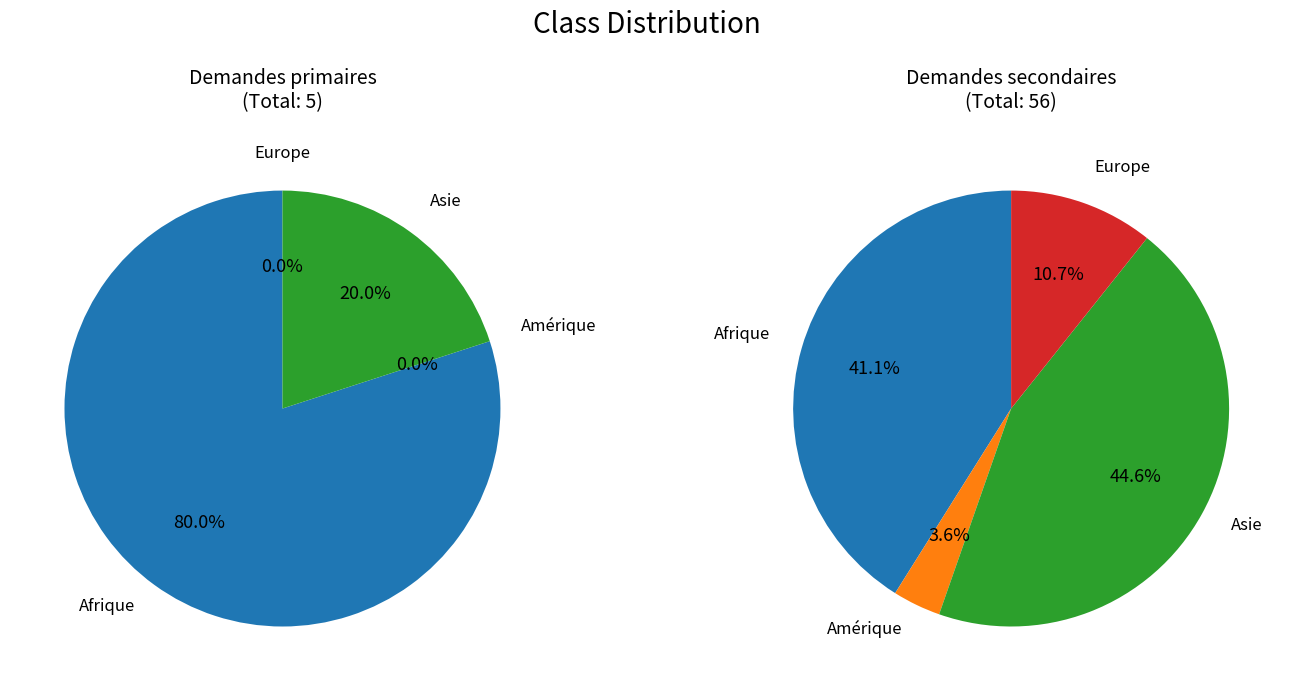

What is the difference between the highest and lowest values at Amérique?

2